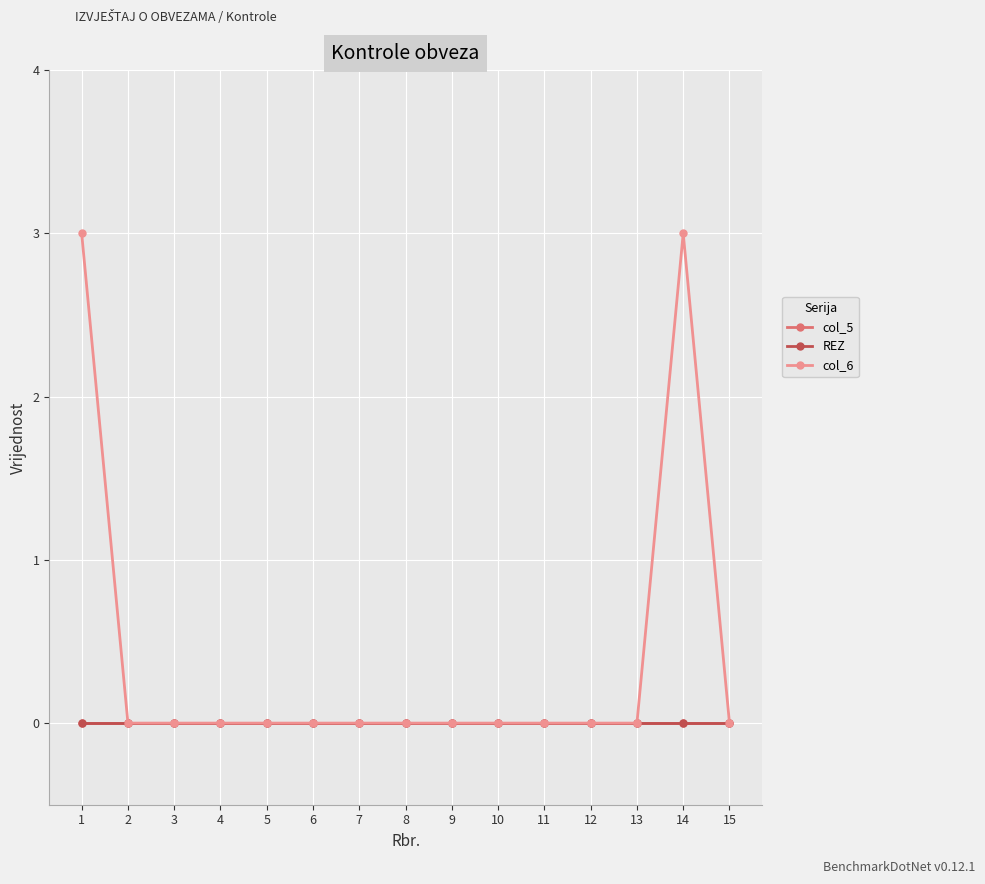

What is the maximum value shown in the chart?

3